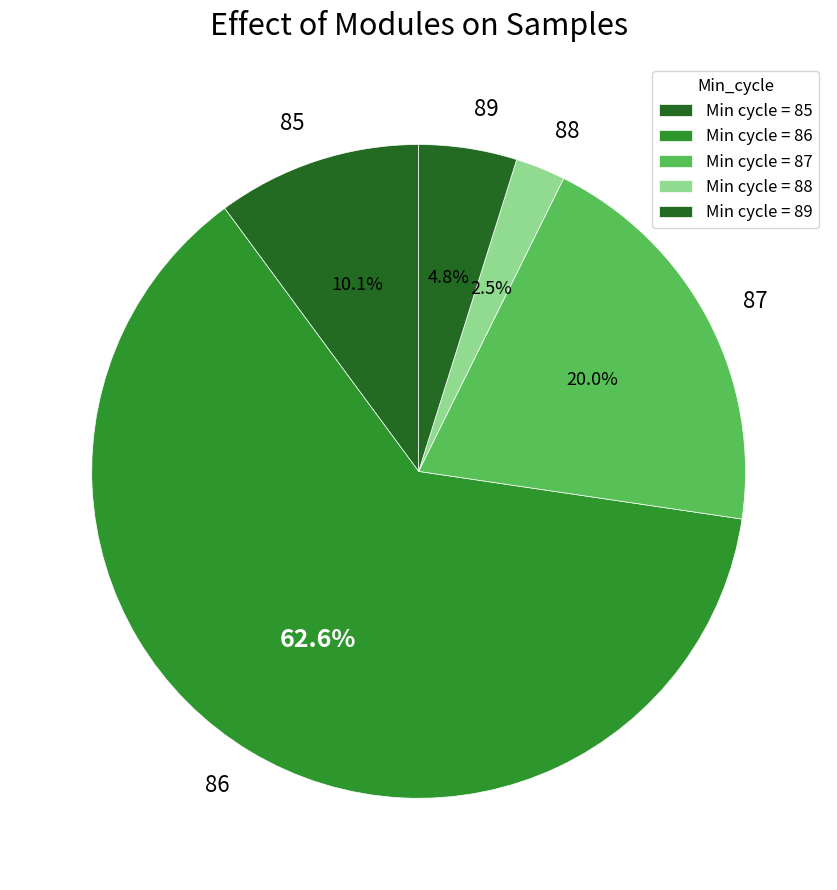

Between 87 and 89, which is larger?

87